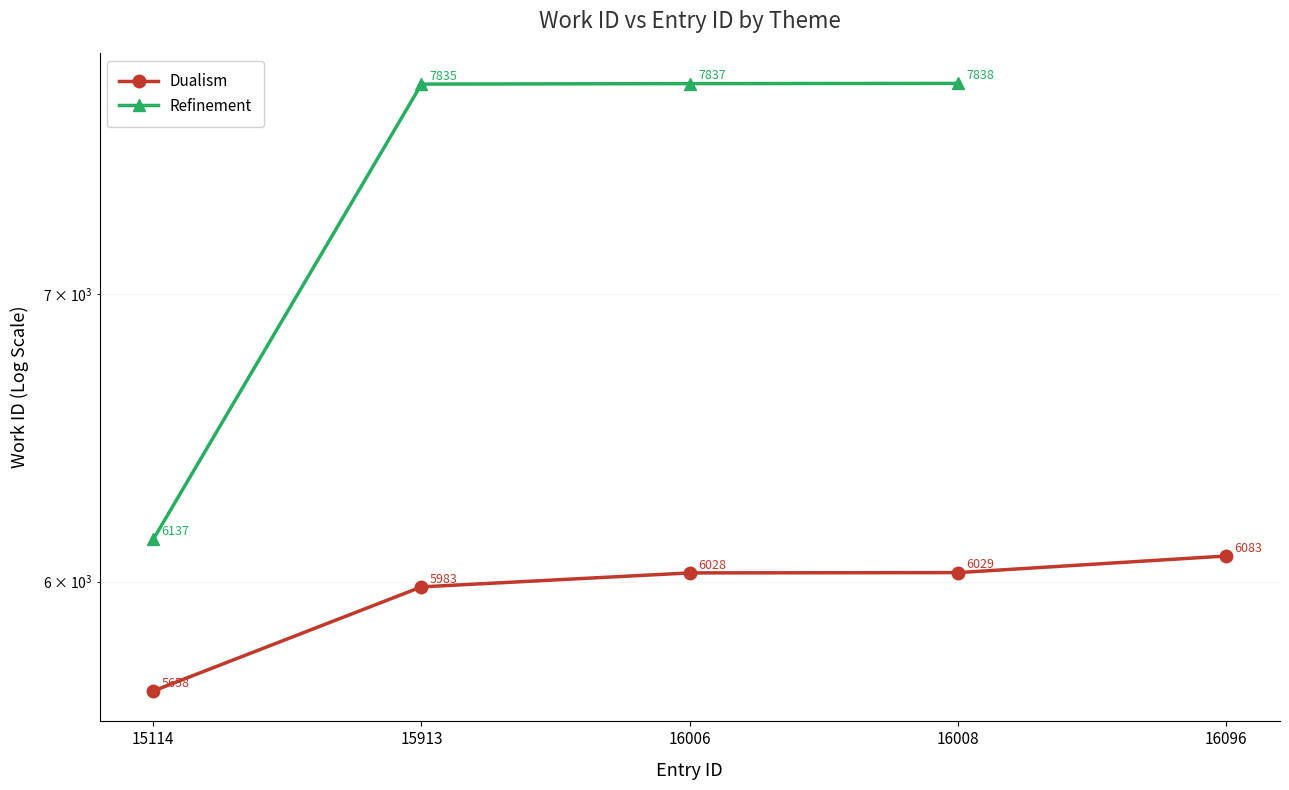

Rank the categories by value from highest to lowest.

16096, 16008, 16006, 15913, 15114